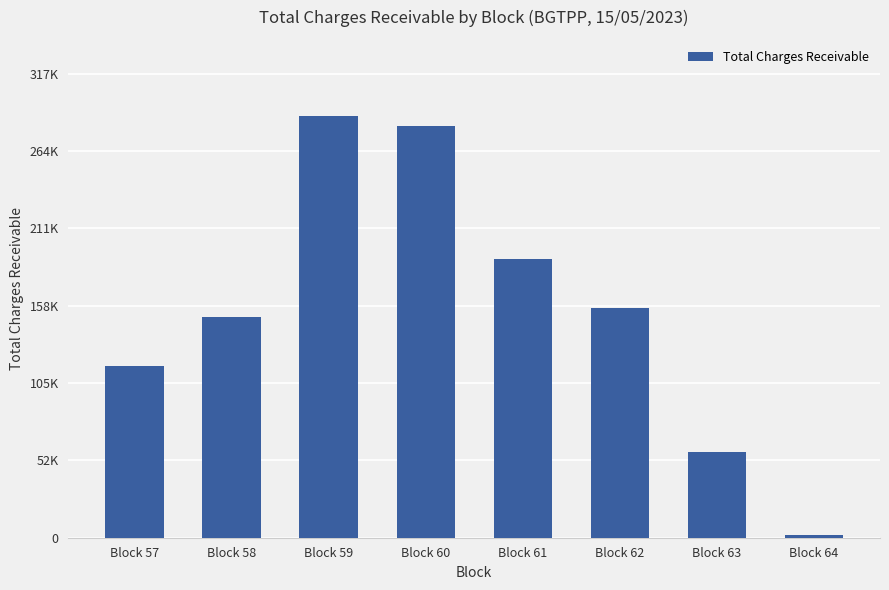

List the labels in order of value, largest first.

Block 59, Block 60, Block 61, Block 62, Block 58, Block 57, Block 63, Block 64